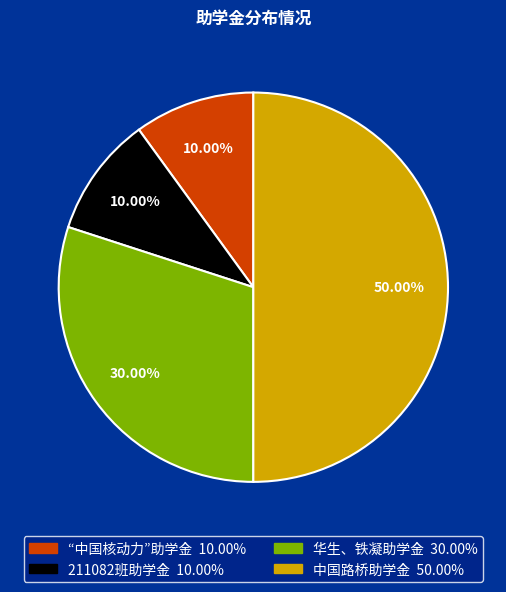

Is 211082班助学金 the majority of the pie?

No